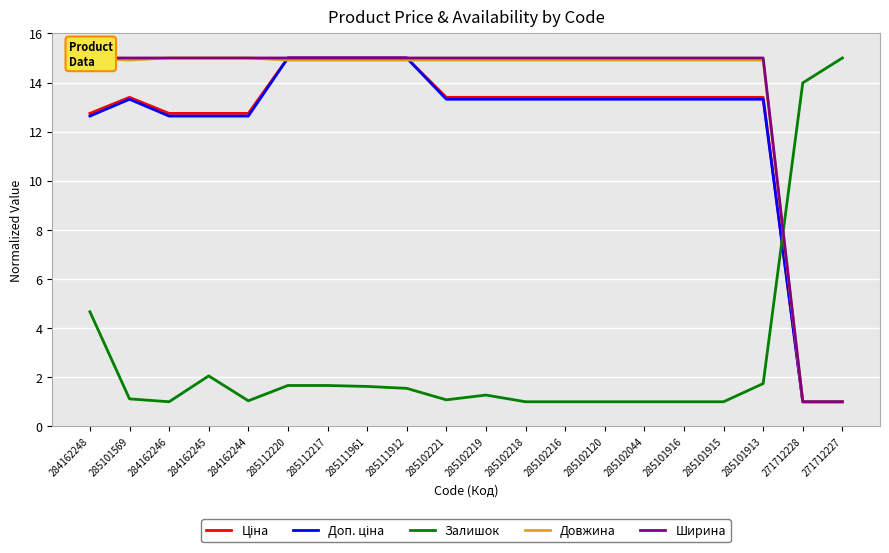

Read the Ширина value at 285102044.

15.0